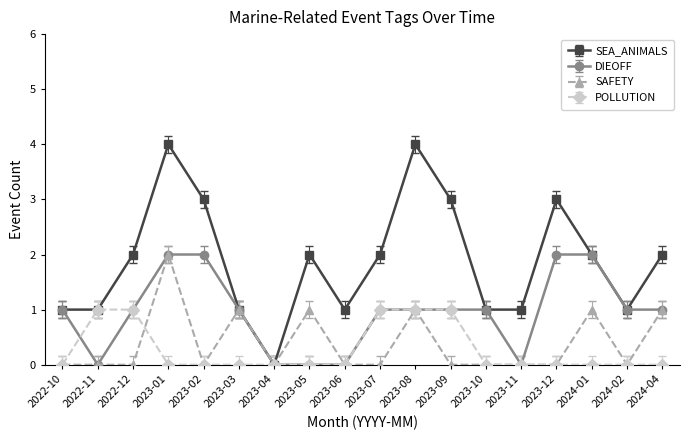

At which category is the sum across all series the highest?

2023-01